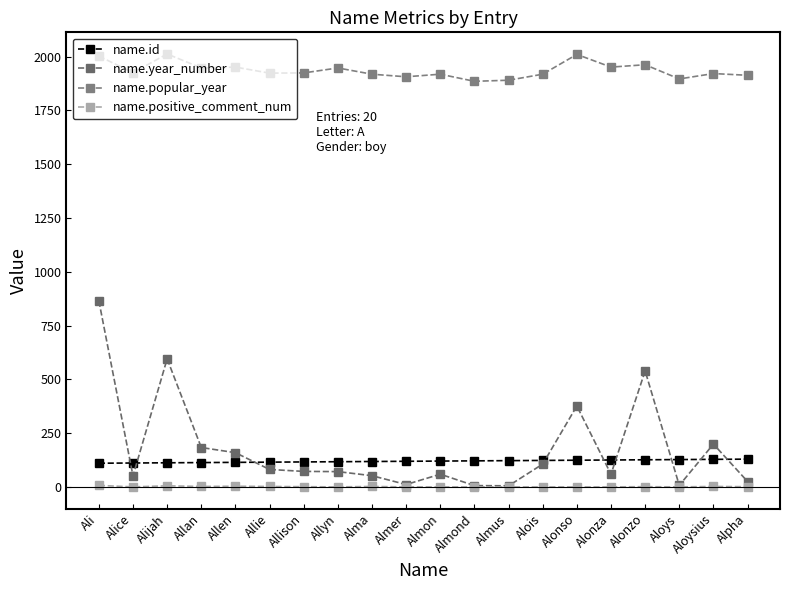

What position from the right is Almon?

10